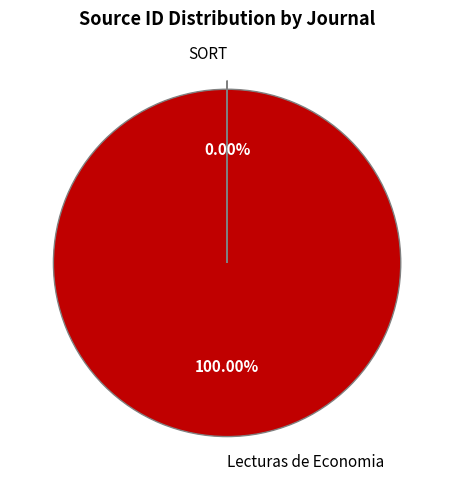

What is the majority slice?

Lecturas de Economia